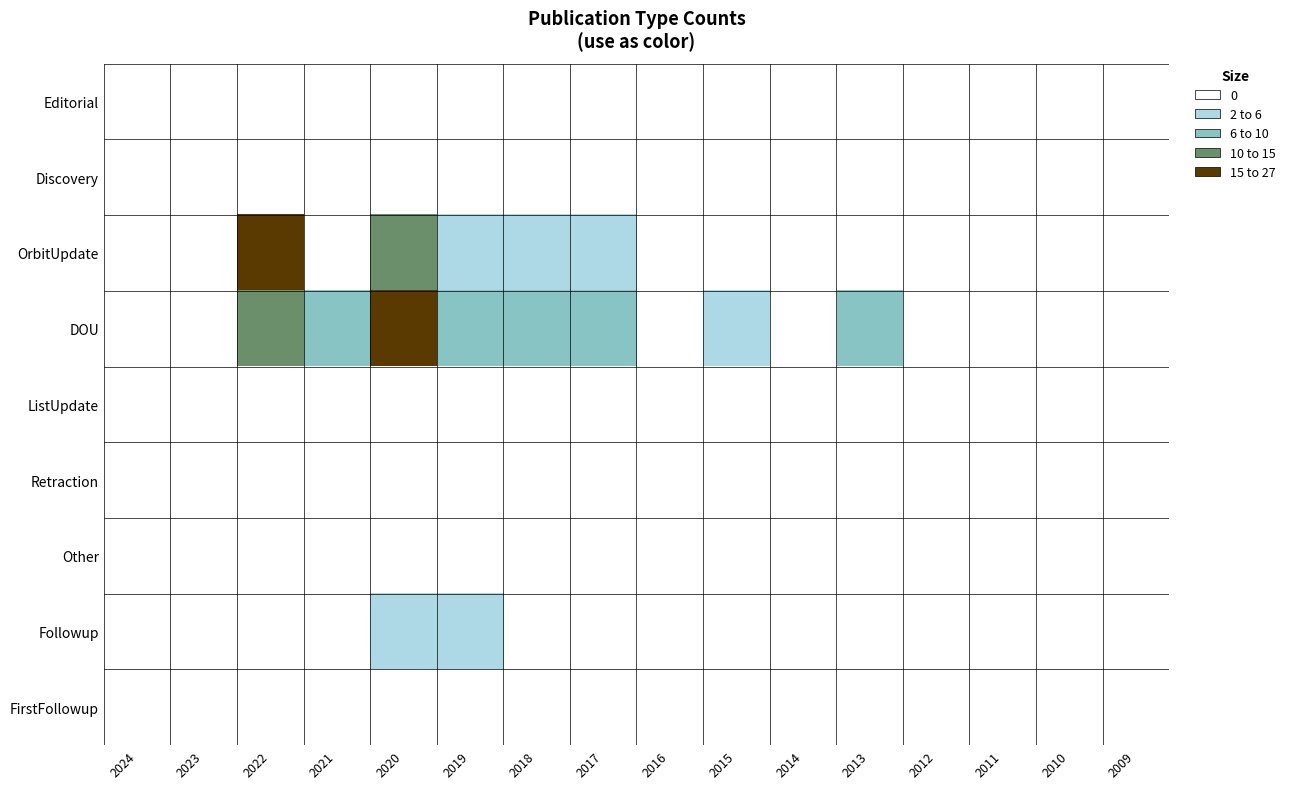

Reading right to left, extract all data points from this chart.

Editorial: 2009=0	2010=0	2011=0	2012=0	2013=0	2014=0	2015=0	2016=0	2017=0	2018=0	2019=0	2020=0	2021=0	2022=0	2023=0	2024=0
Discovery: 2009=0	2010=0	2011=0	2012=0	2013=0	2014=0	2015=0	2016=0	2017=0	2018=0	2019=0	2020=0	2021=0	2022=0	2023=0	2024=0
OrbitUpdate: 2009=0	2010=0	2011=0	2012=0	2013=0	2014=0	2015=1	2016=0	2017=3	2018=3	2019=2	2020=14	2021=0	2022=15	2023=0	2024=0
DOU: 2009=0	2010=0	2011=0	2012=0	2013=8	2014=0	2015=2	2016=0	2017=6	2018=6	2019=8	2020=26	2021=8	2022=12	2023=0	2024=0
ListUpdate: 2009=0	2010=0	2011=0	2012=0	2013=0	2014=0	2015=0	2016=0	2017=0	2018=0	2019=0	2020=0	2021=0	2022=0	2023=0	2024=0
Retraction: 2009=0	2010=0	2011=0	2012=0	2013=0	2014=0	2015=0	2016=0	2017=0	2018=0	2019=0	2020=0	2021=0	2022=0	2023=0	2024=0
Other: 2009=0	2010=0	2011=0	2012=0	2013=0	2014=0	2015=0	2016=0	2017=0	2018=0	2019=0	2020=0	2021=0	2022=0	2023=0	2024=0
Followup: 2009=0	2010=0	2011=0	2012=0	2013=0	2014=0	2015=0	2016=0	2017=0	2018=0	2019=2	2020=3	2021=0	2022=0	2023=0	2024=0
FirstFollowup: 2009=0	2010=0	2011=0	2012=0	2013=0	2014=0	2015=0	2016=0	2017=0	2018=0	2019=0	2020=0	2021=0	2022=0	2023=0	2024=0